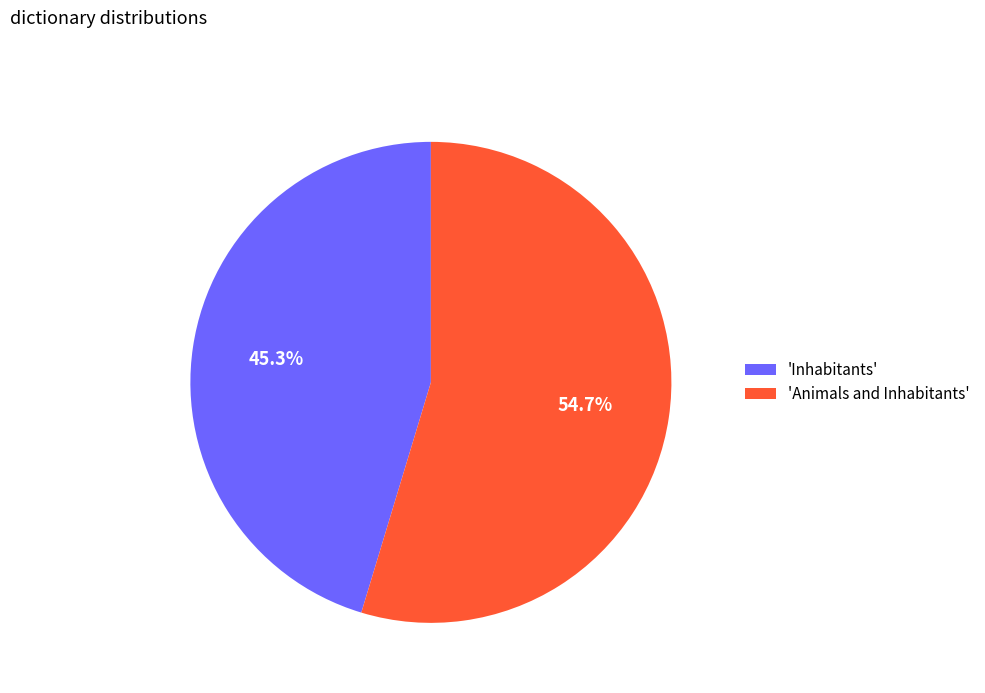

Which category has the smallest portion of the pie?

'Inhabitants'